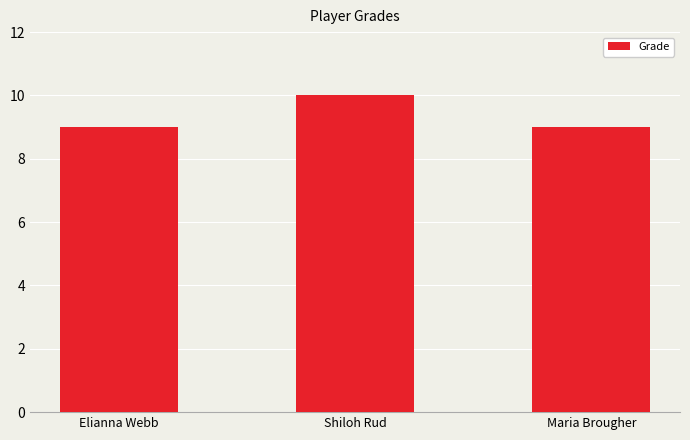

What is the label of the 3rd bar from the right?

Elianna Webb